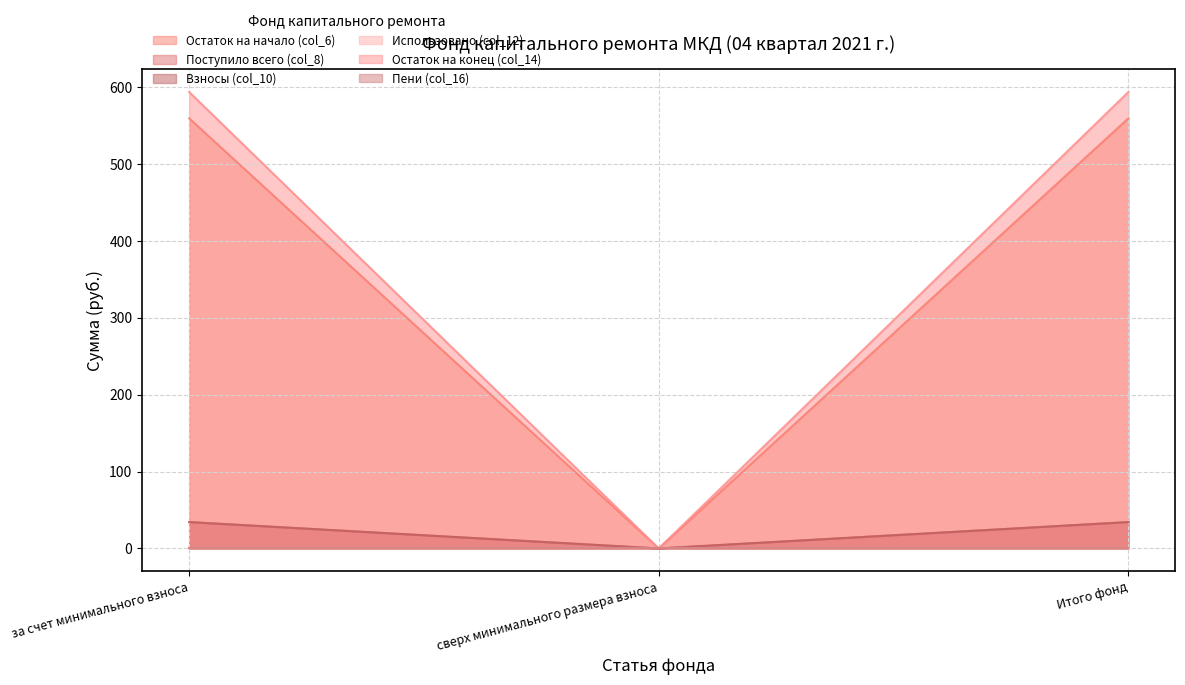

Which category has the lowest value in the Взносы (col_10) series?

сверх минимального размера взноса